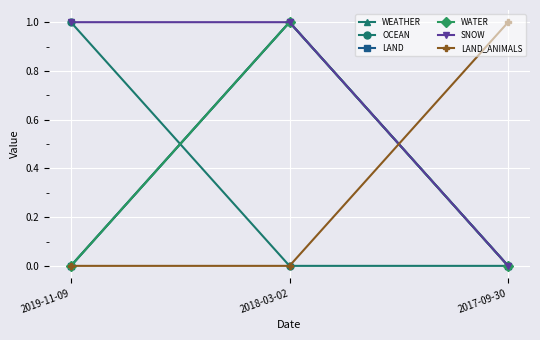

Reading left to right, extract all data points from this chart.

WEATHER: 0	1	0
OCEAN: 1	0	0
LAND: 0	1	0
WATER: 0	1	0
SNOW: 1	1	0
LAND_ANIMALS: 0	0	1